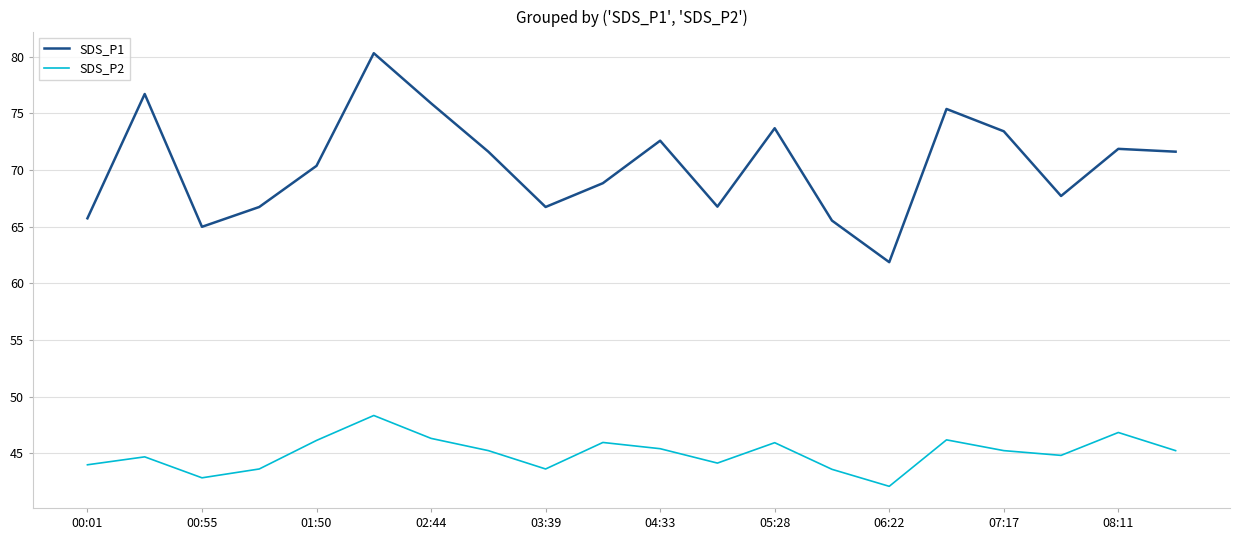

Rank the series by their maximum value, from lowest to highest.

SDS_P2, SDS_P1